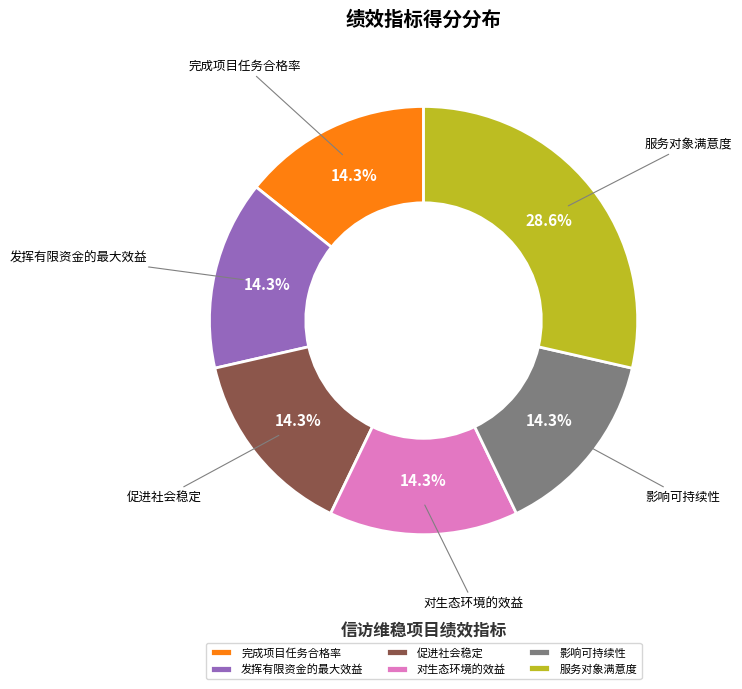

To the nearest percent, what portion does 影响可持续性 represent?

14%